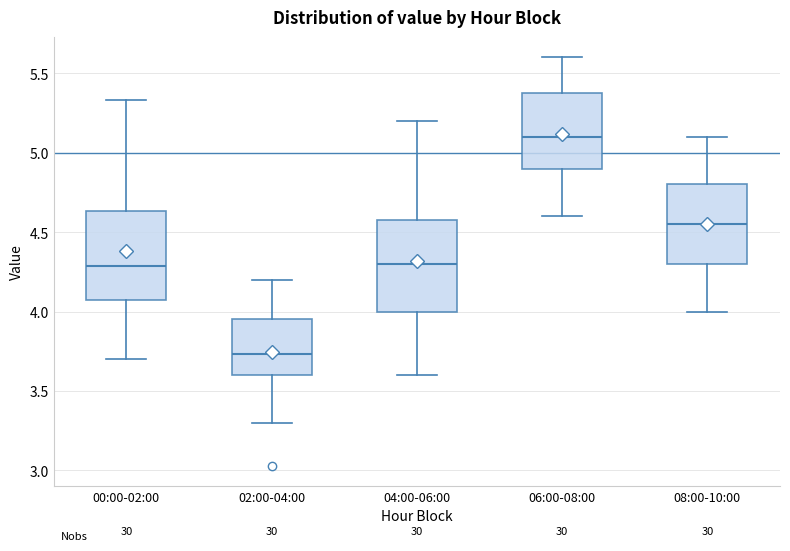

Where is the upper edge of the box for 02:00-04:00 on the y-axis? The values are not printed on the chart, so give them approximately, as read against the axis.

3.95